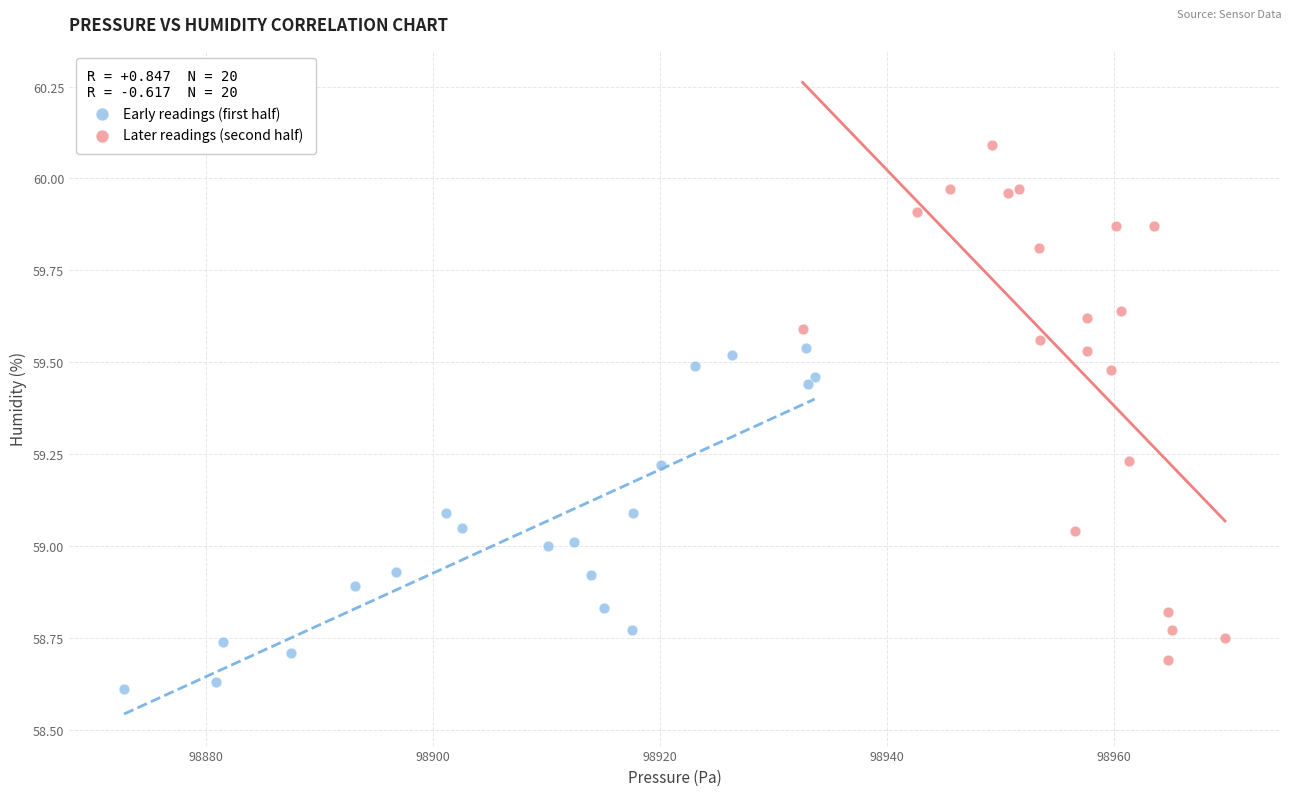

Which series contains the highest Y value?

Later readings (second half)